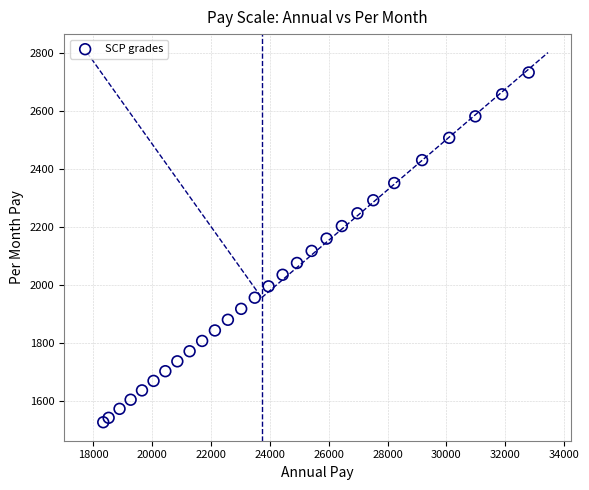

What is the range of Y values (max minus min)?

1205.4